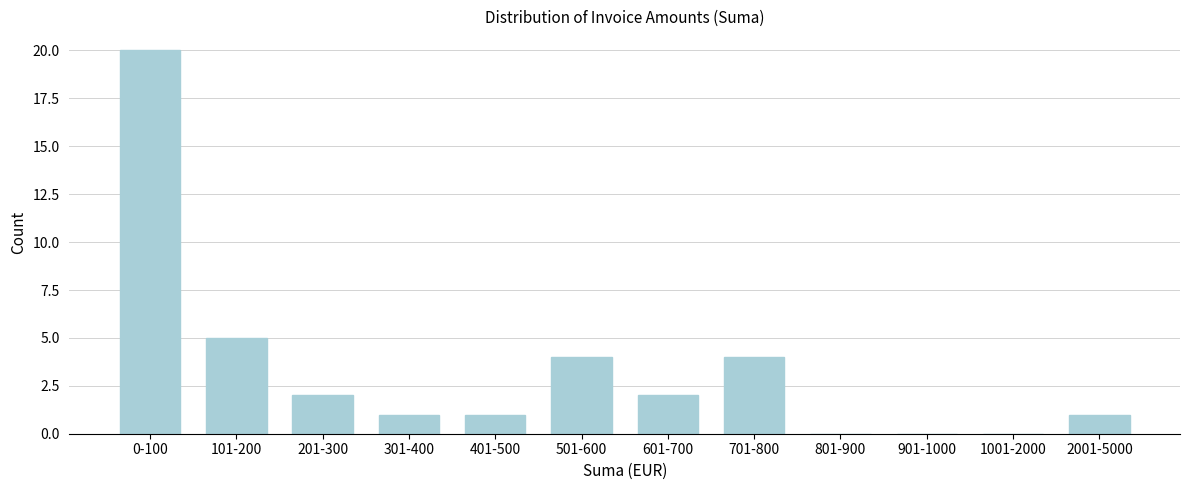

Reading left to right, what are all the values shown in this chart?

0-100=20	101-200=5	201-300=2	301-400=1	401-500=1	501-600=4	601-700=2	701-800=4	801-900=0	901-1000=0	1001-2000=0	2001-5000=1